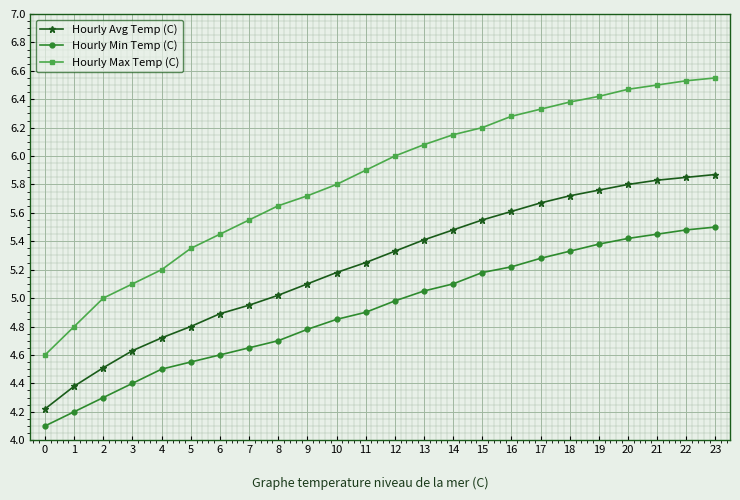

At which label is Hourly Avg Temp (C) closest to 5?

8